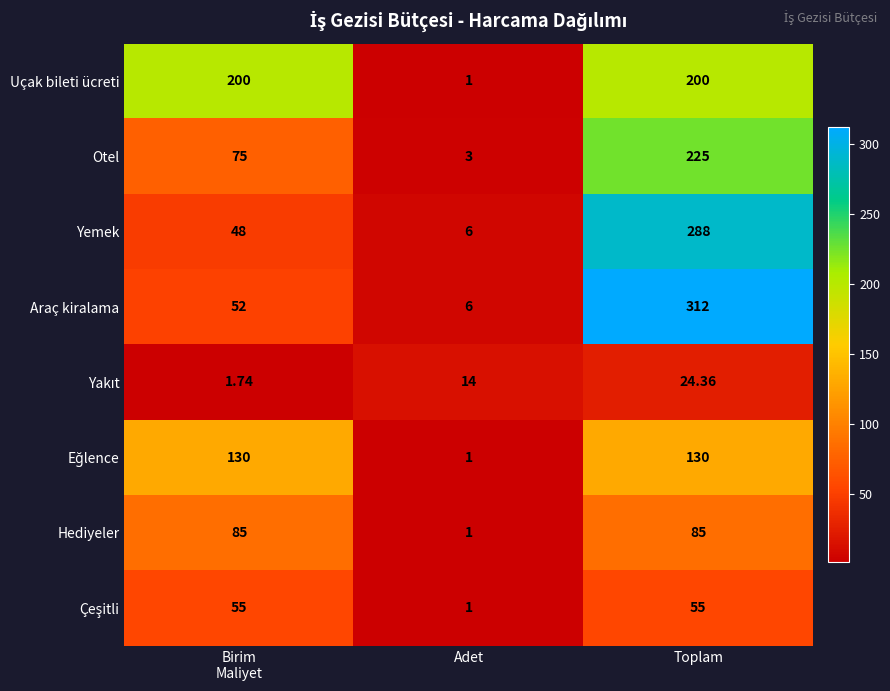

Which series has the largest range (max minus min)?

Araç kiralama